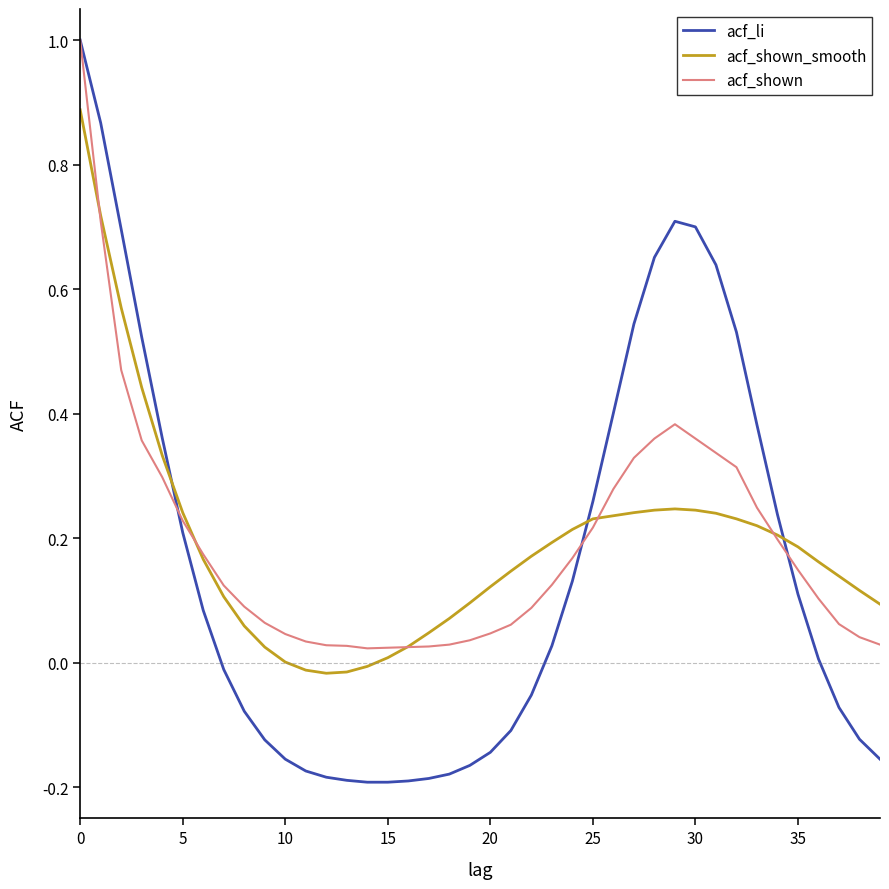

What is the difference between the maximum and minimum values in the acf_li series?

1.2